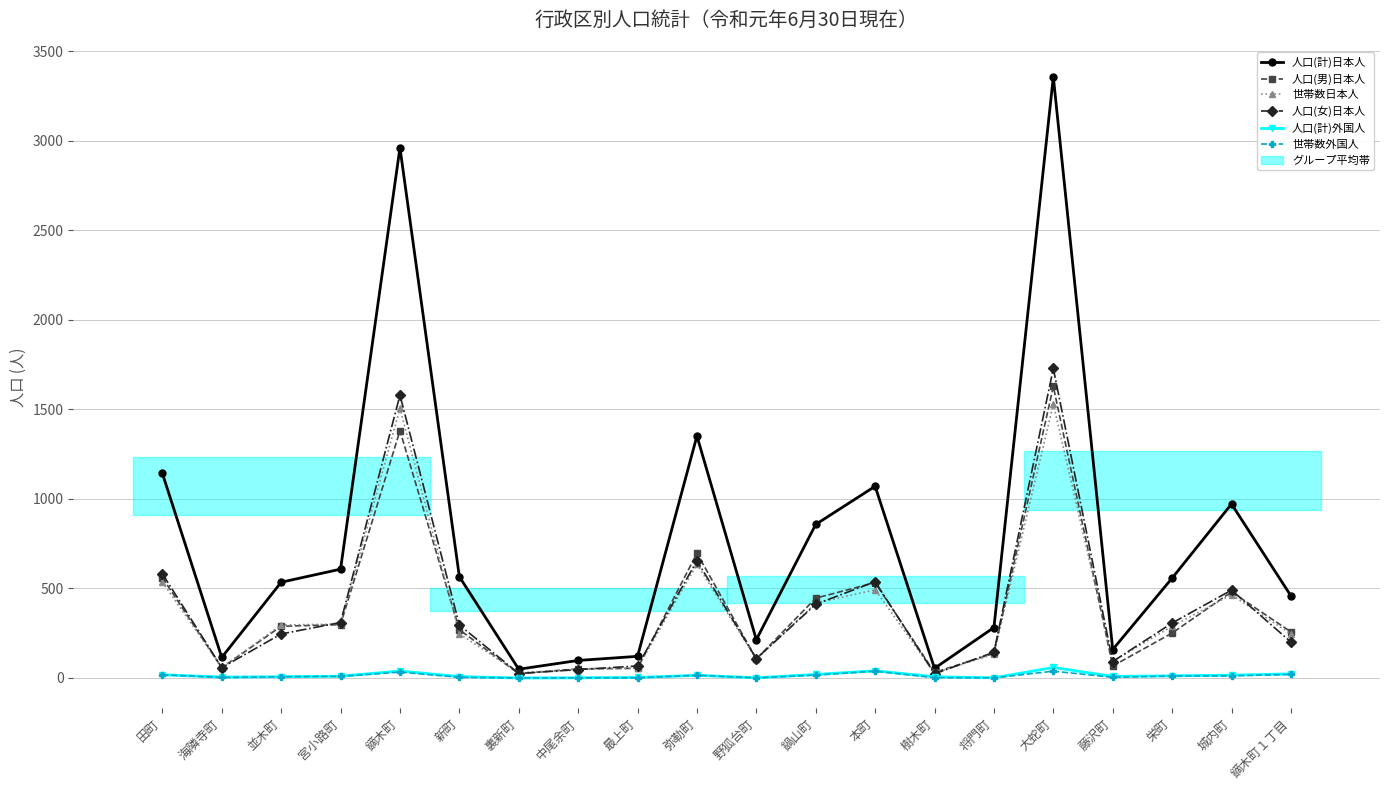

How many data points does each series have?

20